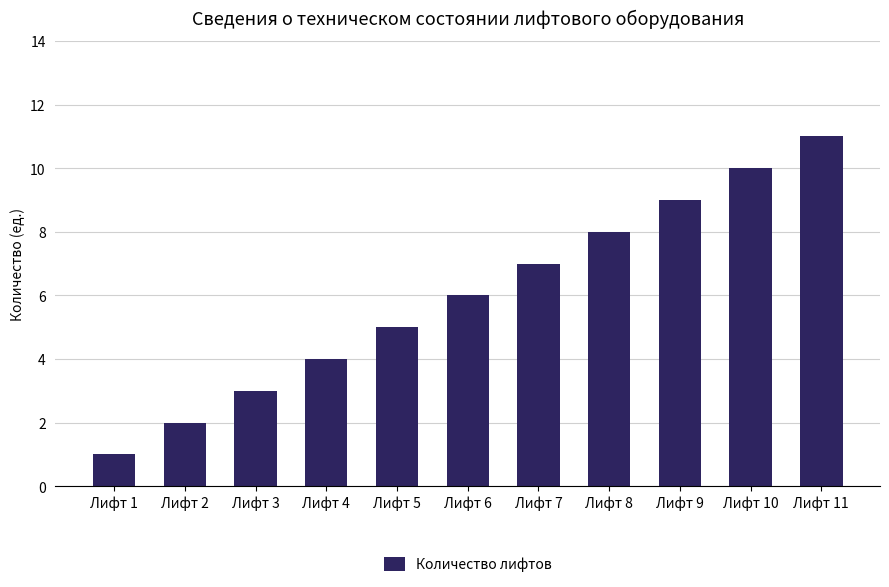

Rank the categories by value from lowest to highest.

Лифт 1, Лифт 2, Лифт 3, Лифт 4, Лифт 5, Лифт 6, Лифт 7, Лифт 8, Лифт 9, Лифт 10, Лифт 11